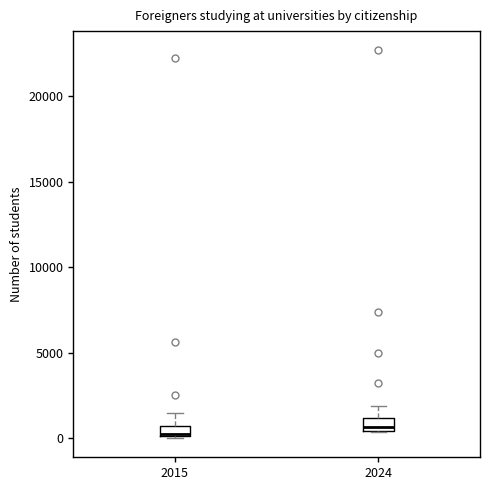

Where does the upper whisker of the box at x = 2024 end on the y-axis? The values are not printed on the chart, so give them approximately, as read against the axis.

2000